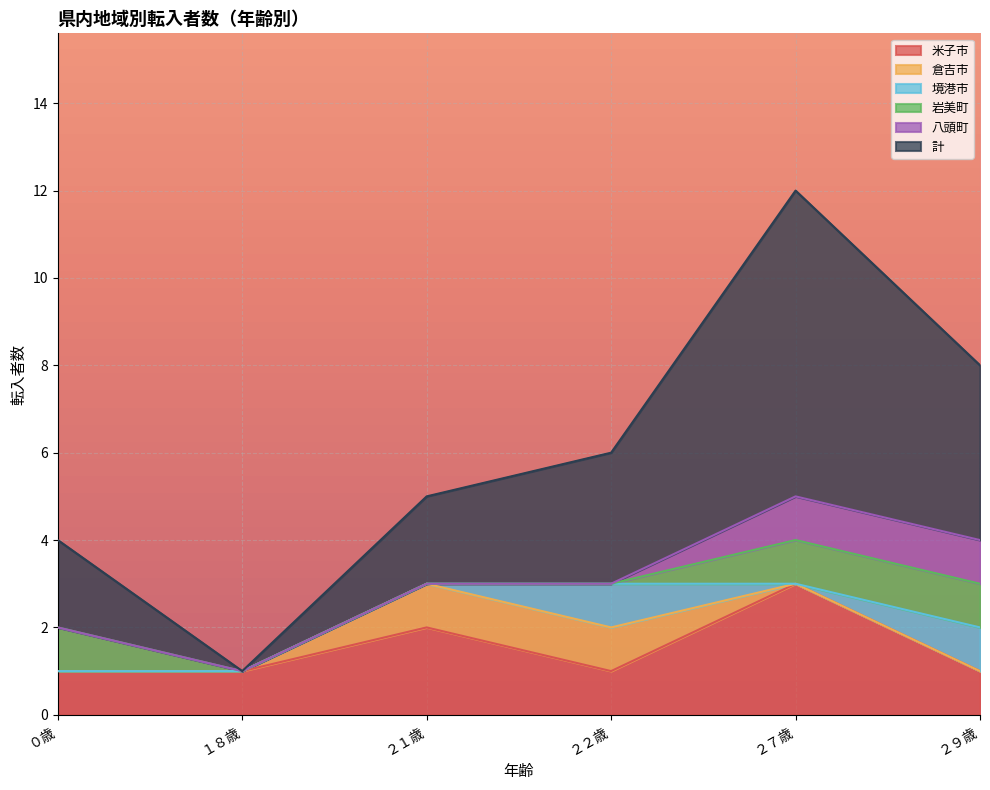

In 境港市, how many points are higher than both neighbors (excluding endpoints)?

1